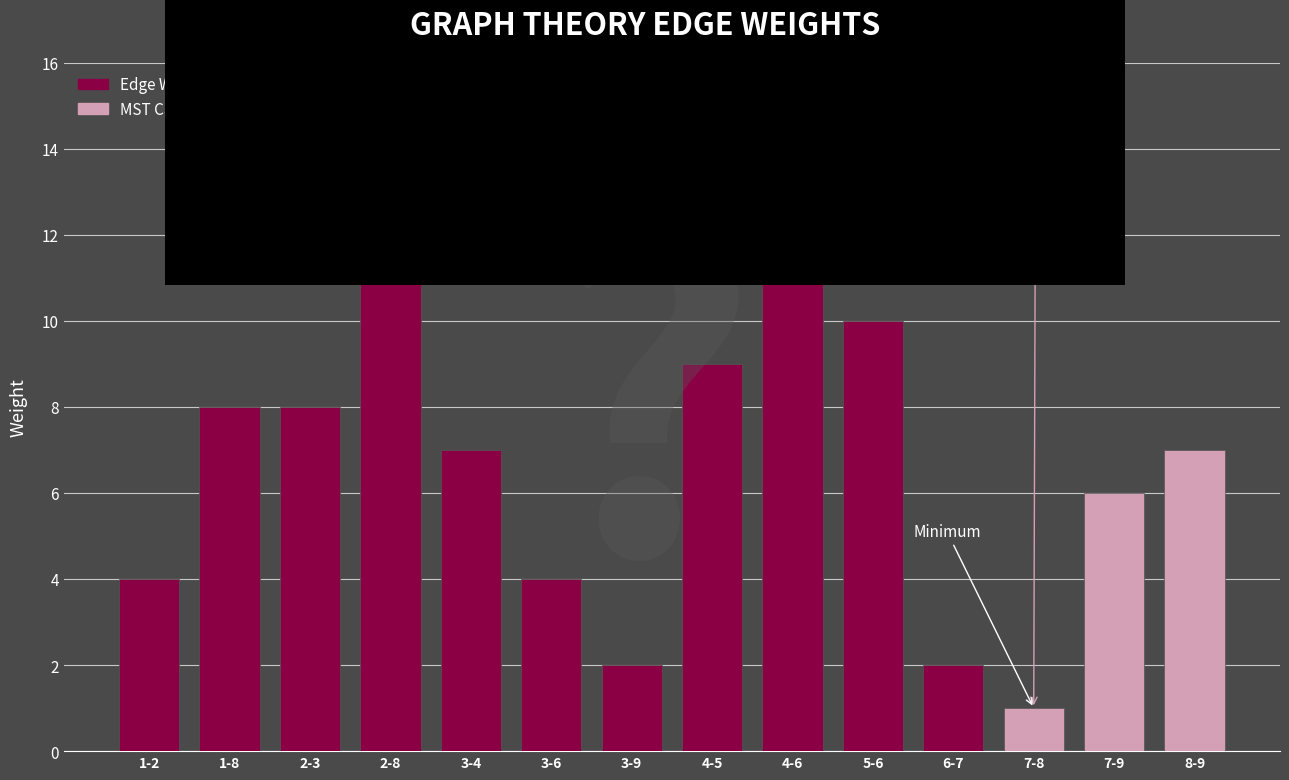

Between 4-5 and 1-8, which is larger?

4-5